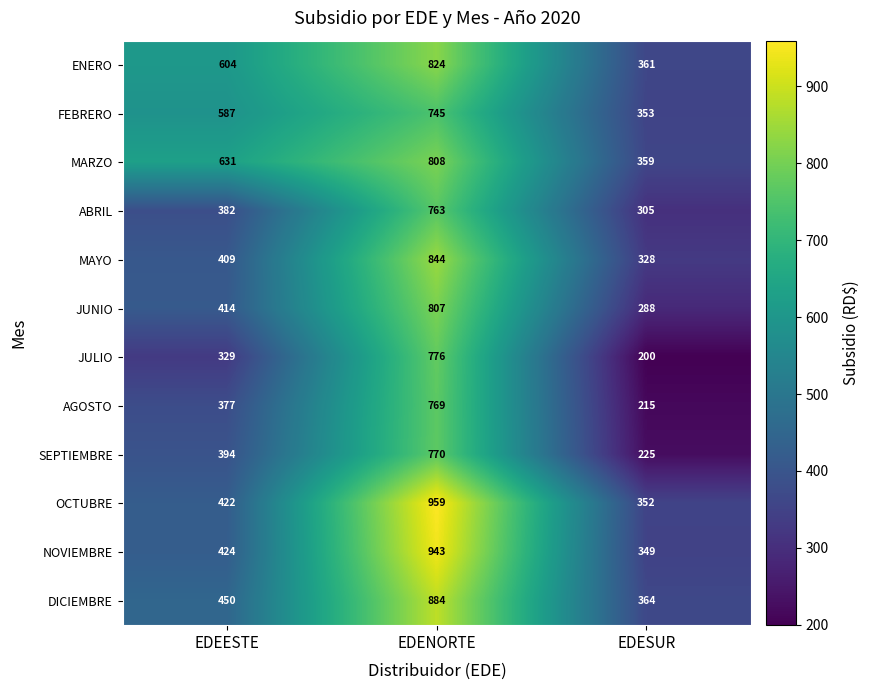

Rank the categories by ENERO value from highest to lowest.

EDENORTE, EDEESTE, EDESUR